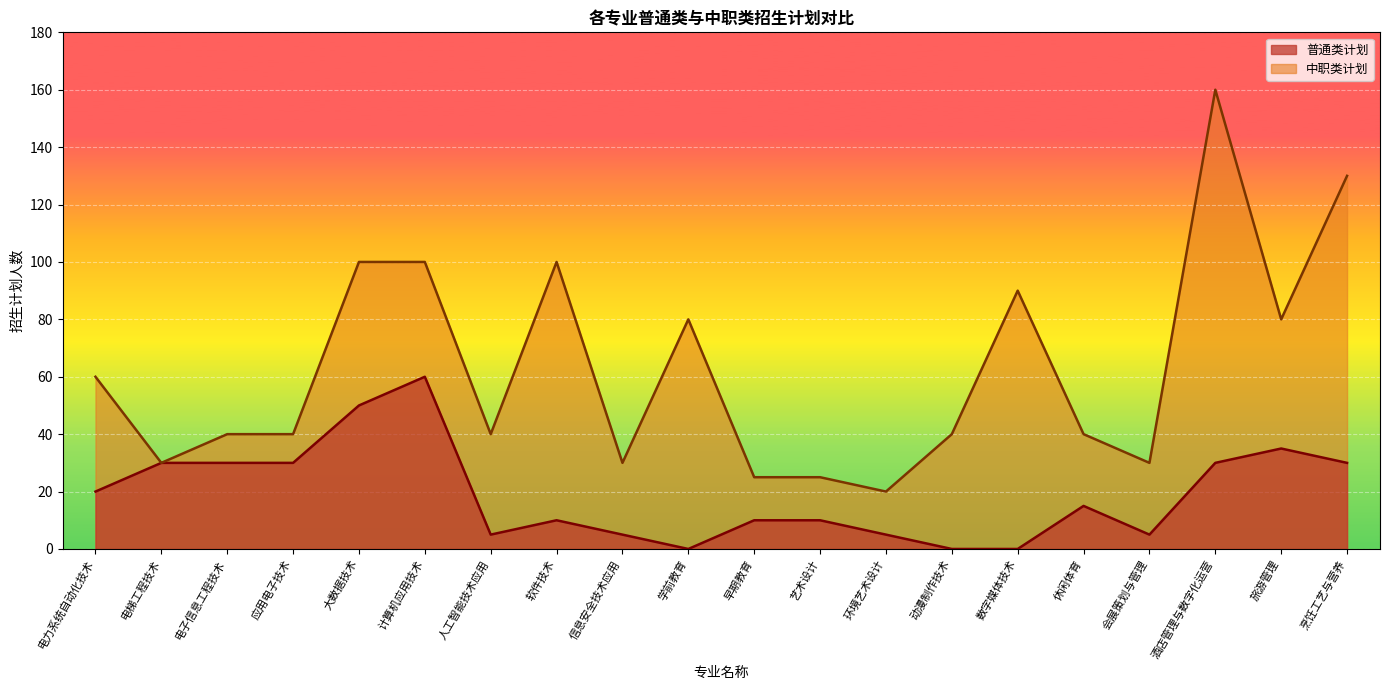

At which category is the sum across all series the highest?

酒店管理与数字化运营